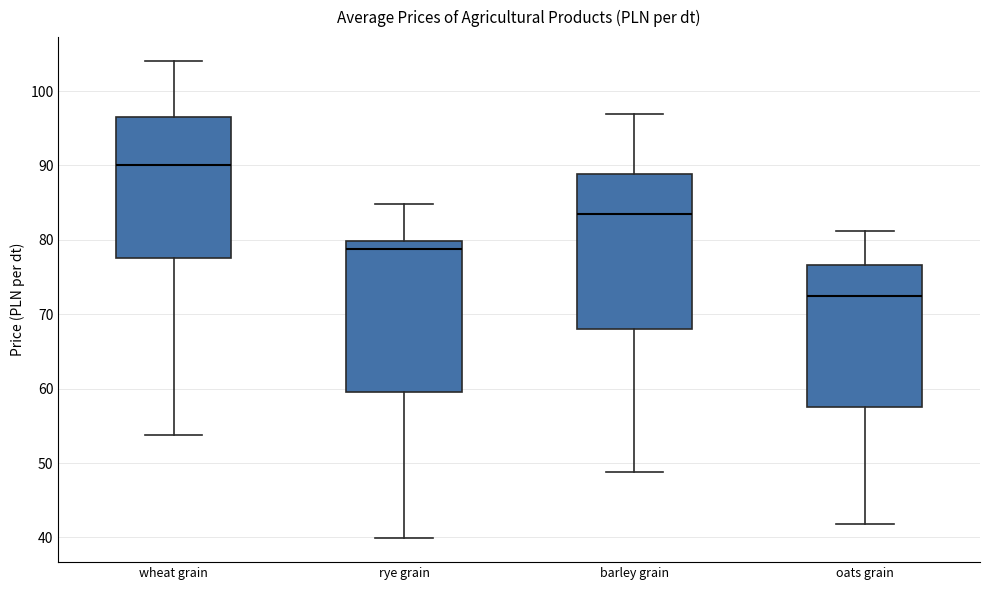

Reading left to right, transcribe this box plot: for each box, give where its median line is, the range the box spans, and where its two whiskers end, as read against the y-axis. The values are not printed on the chart, so give them approximately, as read against the axis.

wheat grain: median 90, box 78 to 97, whiskers 54 to 104
rye grain: median 79, box 60 to 80, whiskers 40 to 85
barley grain: median 83, box 68 to 89, whiskers 49 to 97
oats grain: median 72, box 57 to 77, whiskers 42 to 81